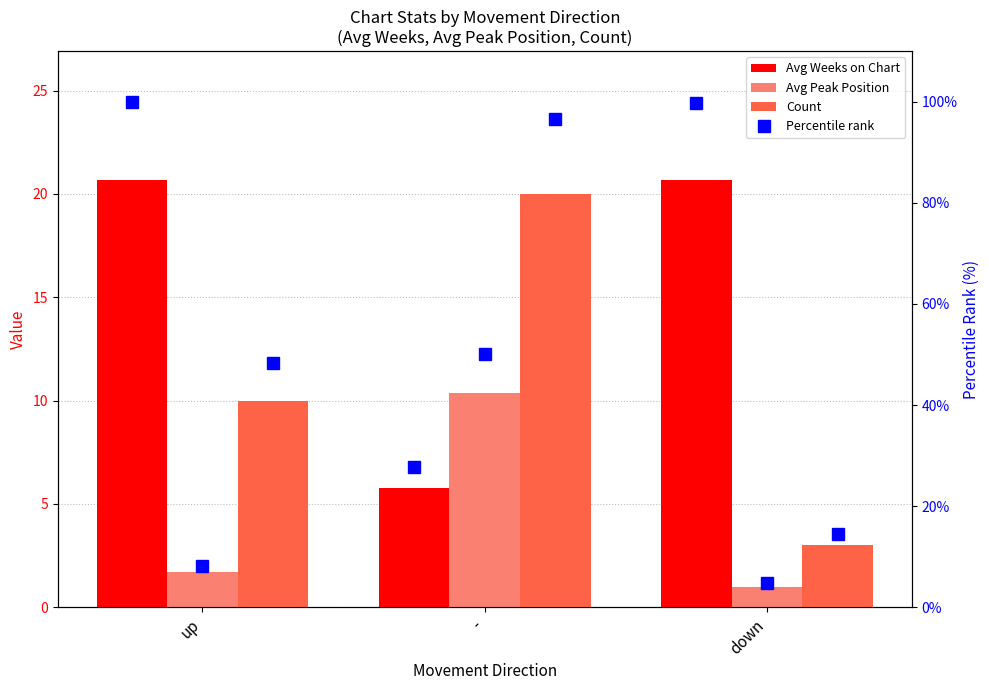

At -, list the series in order from smallest to largest.

Avg Weeks on Chart, Avg Peak Position, Count, Percentile rank (Avg Weeks), Percentile rank (Avg Peak), Percentile rank (Count)